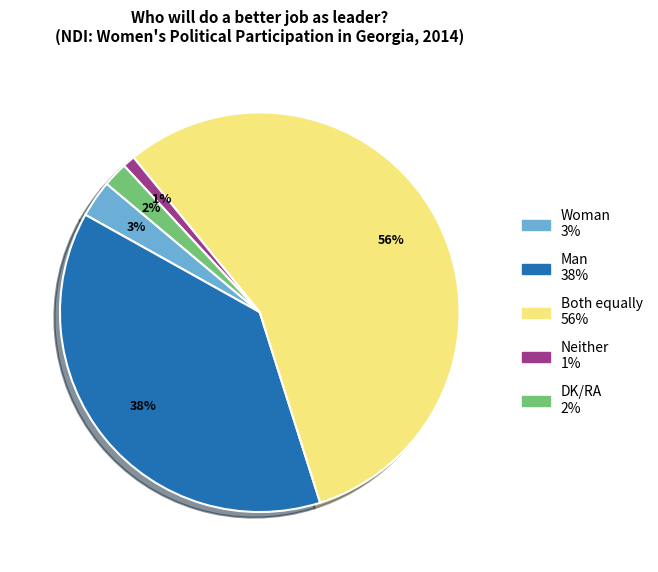

Count the number of slices in the pie.

5